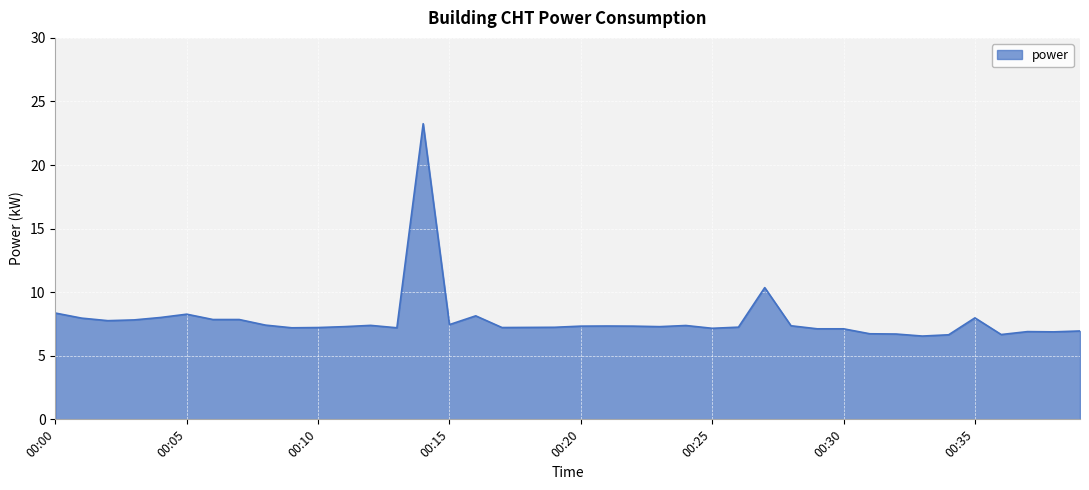

List the labels in order of value, smallest first.

00:33, 00:34, 00:36, 00:32, 00:31, 00:38, 00:37, 00:39, 00:29, 00:30, 00:25, 00:09, 00:13, 00:10, 00:17, 00:18, 00:19, 00:26, 00:11, 00:23, 00:20, 00:22, 00:21, 00:28, 00:24, 00:12, 00:08, 00:15, 00:02, 00:03, 00:06, 00:07, 00:01, 00:35, 00:04, 00:16, 00:05, 00:00, 00:27, 00:14